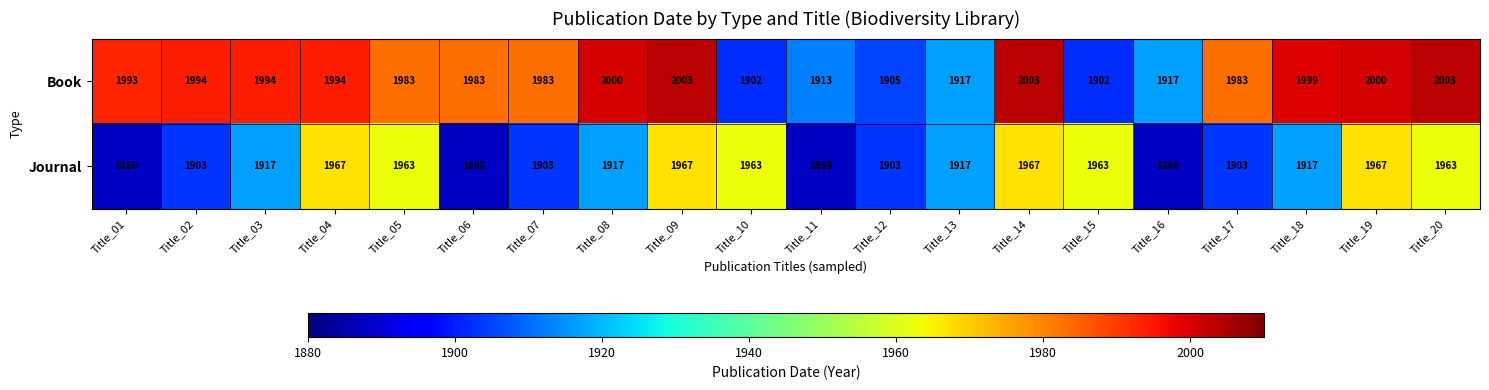

What is the sum of the Journal values at Title_06 and Title_17?

3791